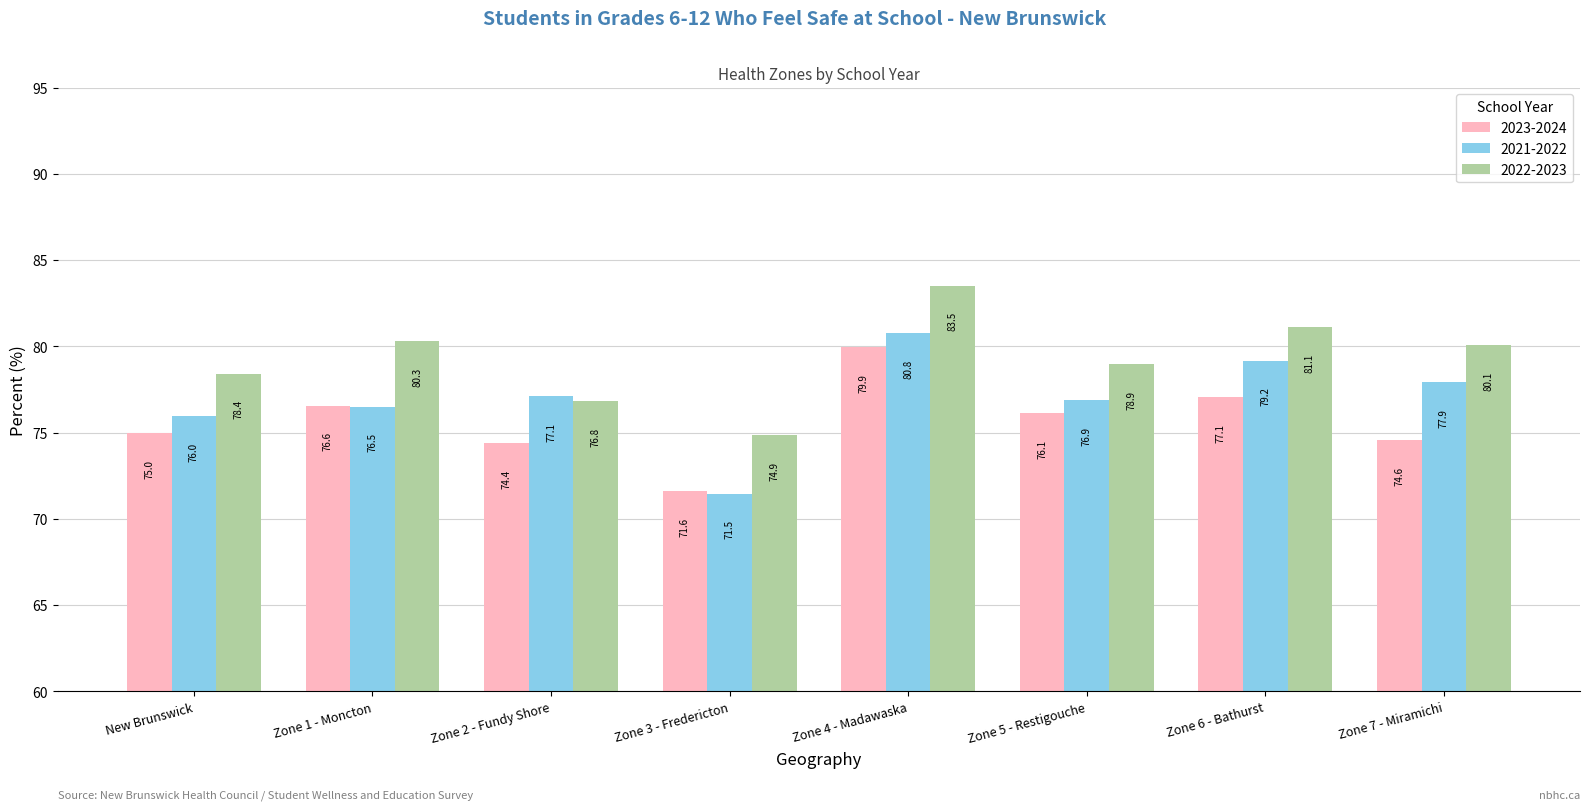

How many values in the 2022-2023 series exceed 80?

4